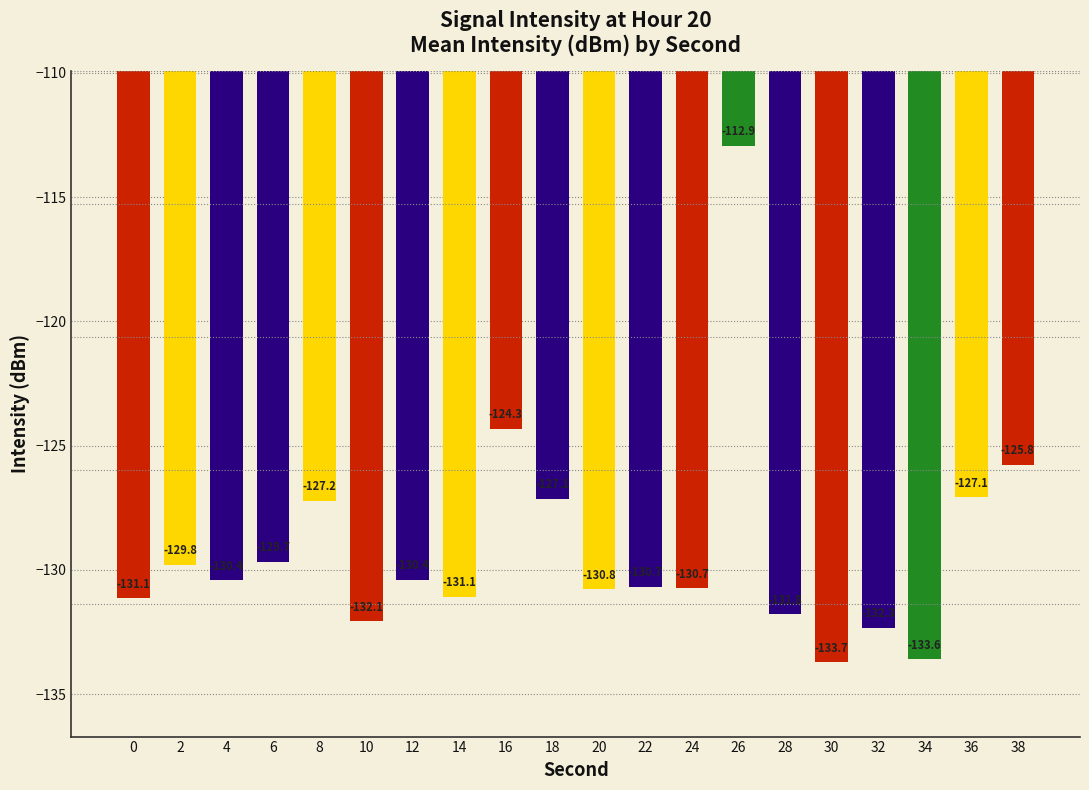

At which category does the chart reach its peak across all series?

26